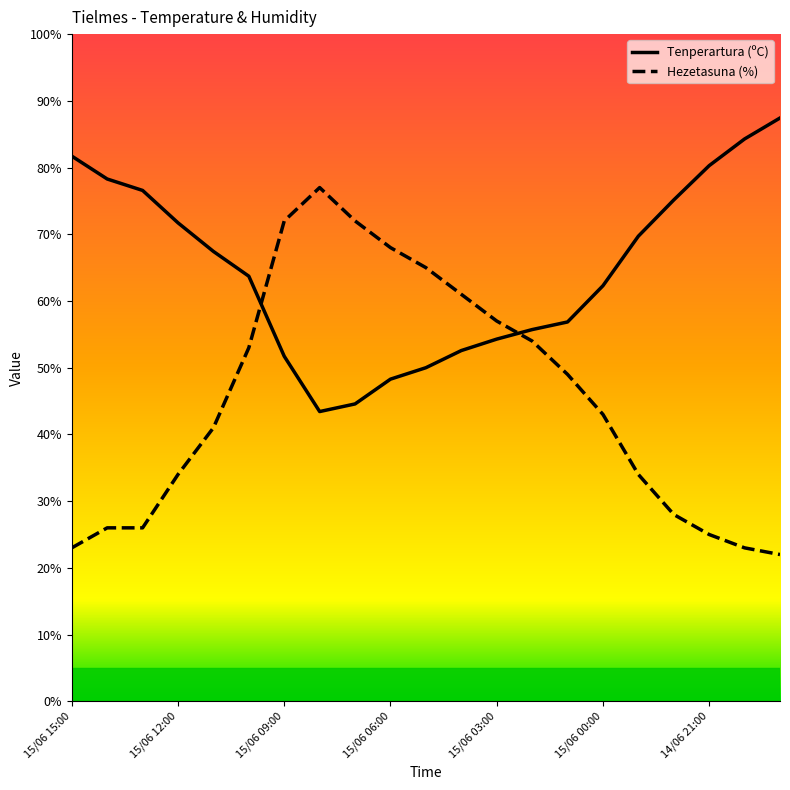

Is this an area chart (filled region under the line)?

No